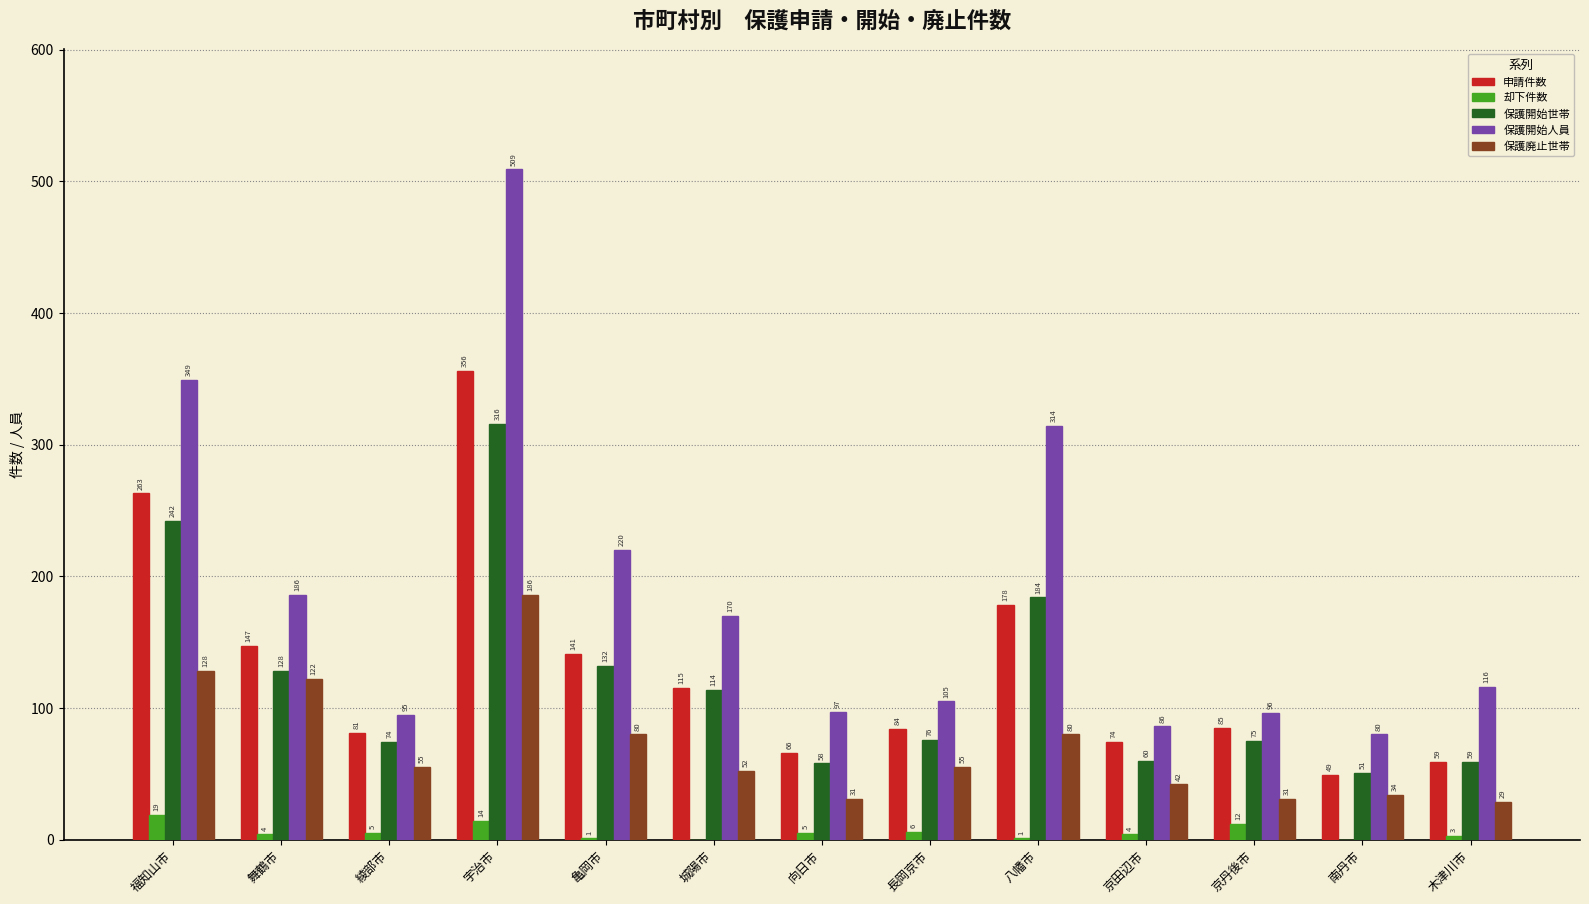

Which series has the largest total across all categories?

保護開始人員